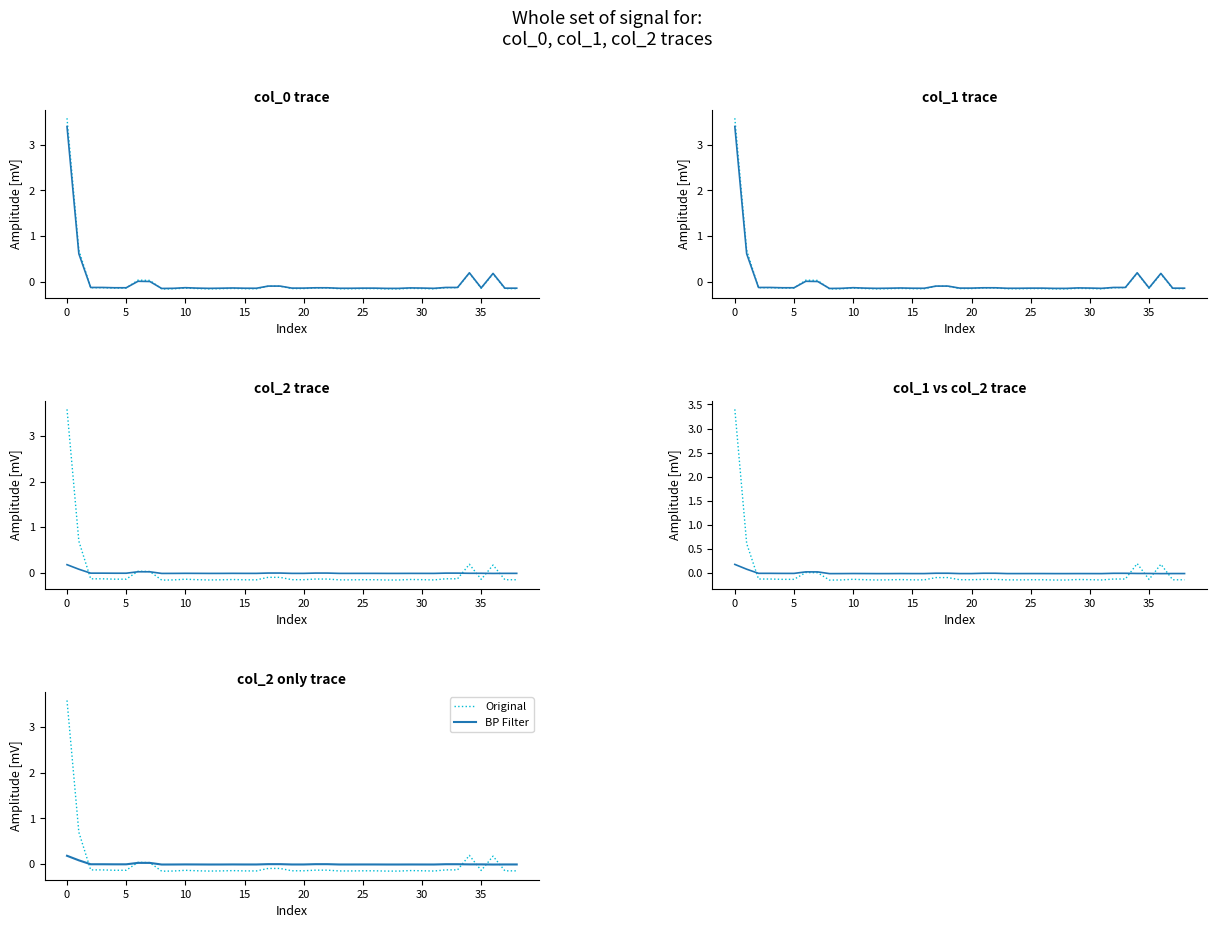

How many values in the col_2 (BP Filter) series exceed 0?

4